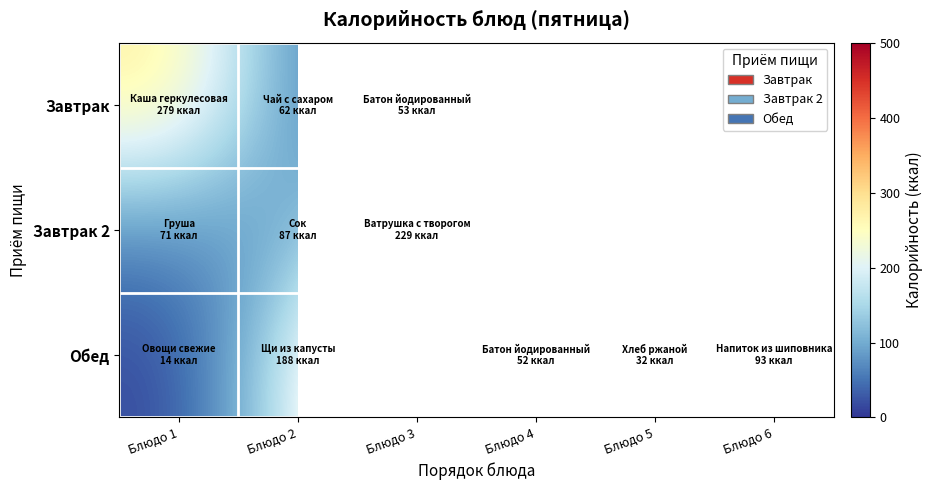

Which label corresponds to the largest value in the chart?

Блюдо 3